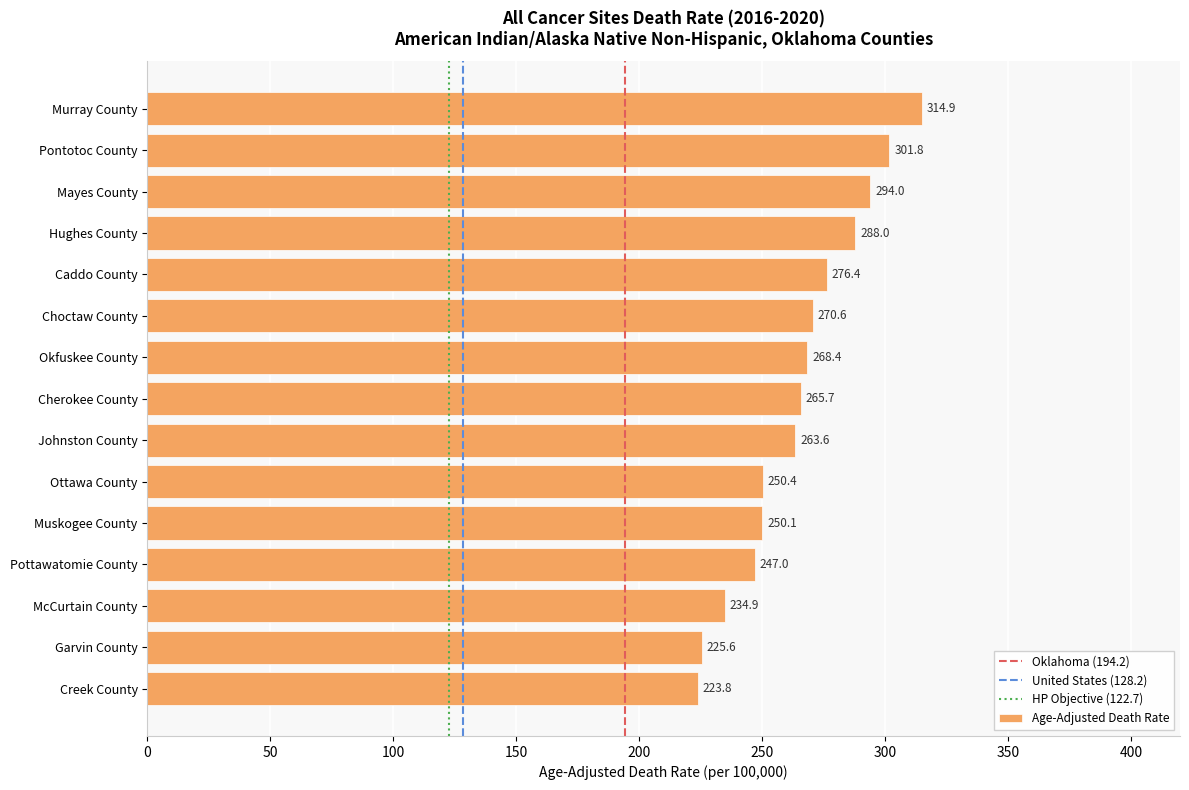

At which label is the value closest to 269?

Okfuskee County